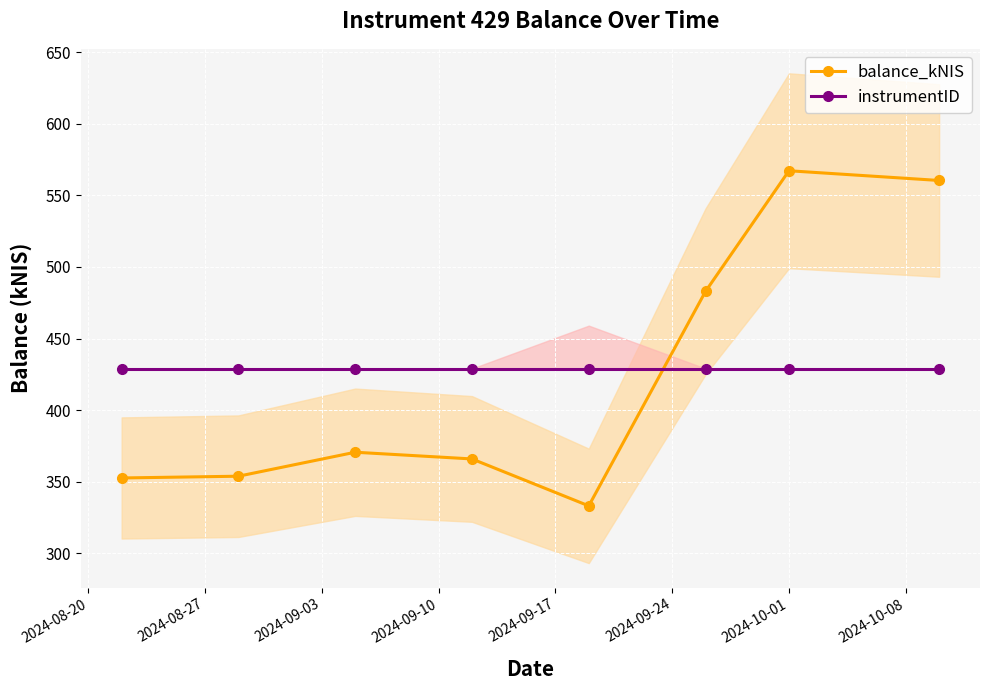

Reading left to right, what are all the values shown in this chart?

balance_kNIS: 352.6	353.8	370.6	365.9	333.1	482.9	567.2	560.4
instrumentID: 429.0	429.0	429.0	429.0	429.0	429.0	429.0	429.0